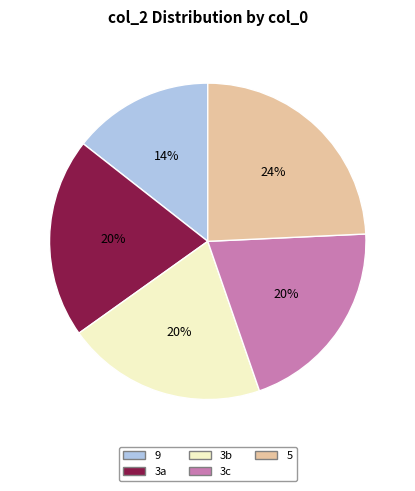

Does any single category account for the majority?

No